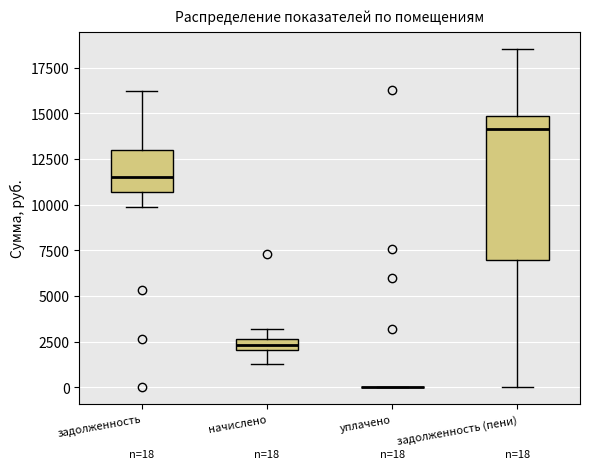

Comparing the boxes themselves (not the whiskers), which one is the tallest?

задолженность (пени)